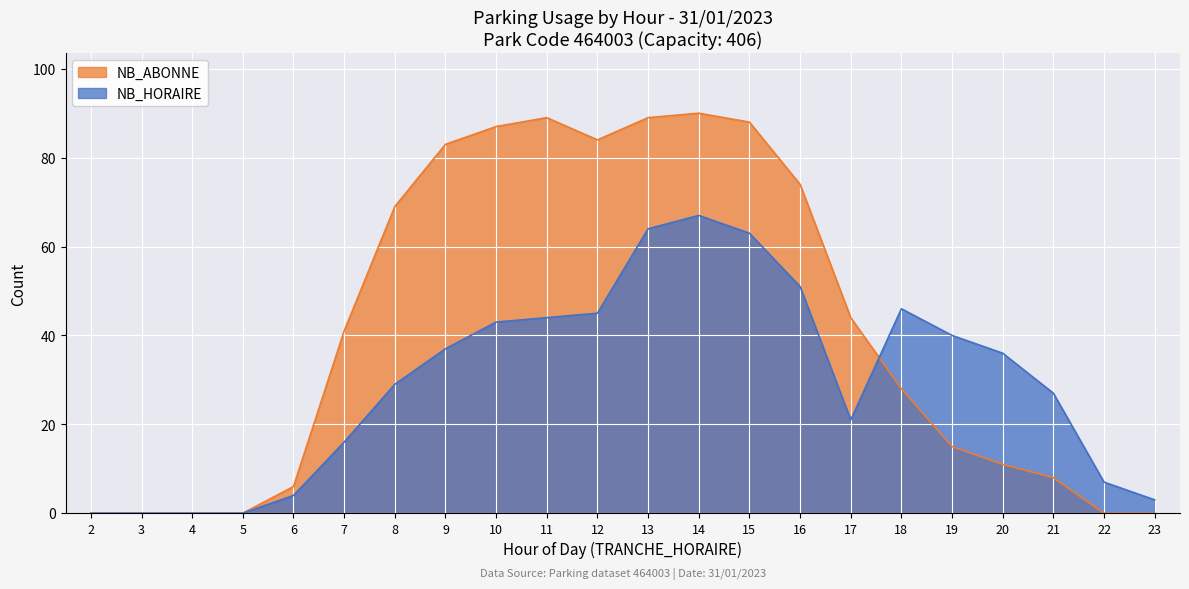

How many interior local peaks does the NB_HORAIRE series have?

2